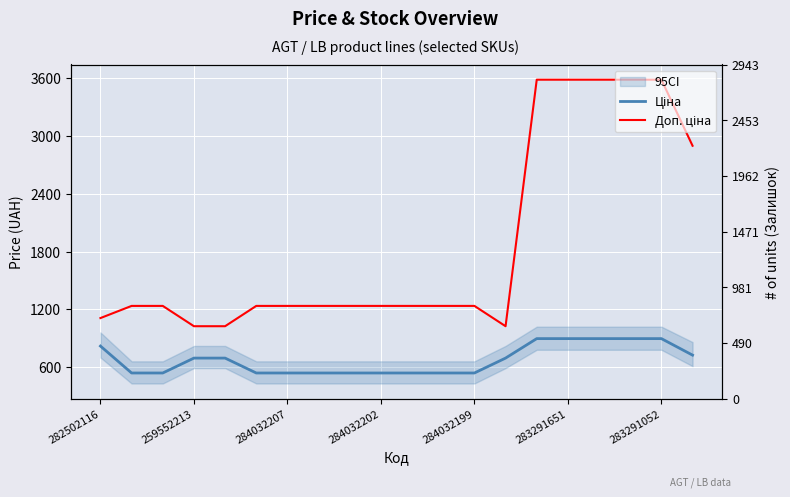

How many categories are shown in the chart?

20